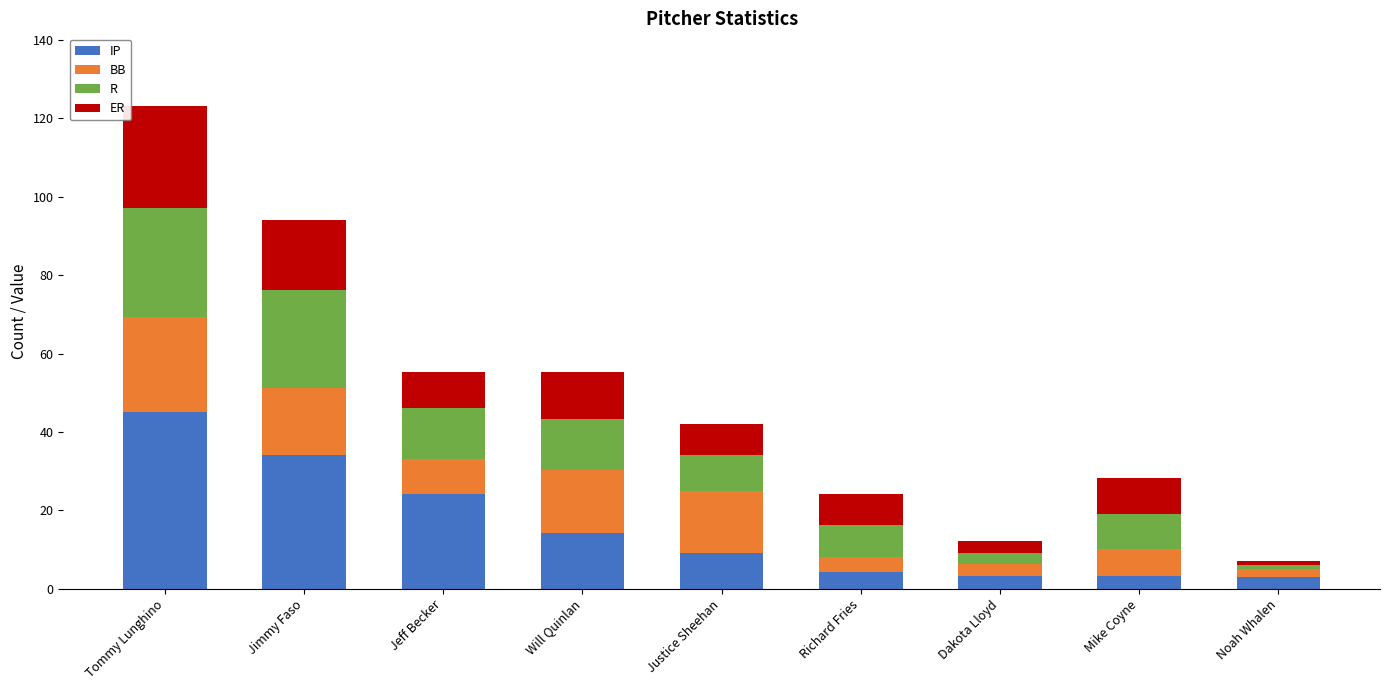

The value of IP at Dakota Lloyd is 3.2. True or false?

True